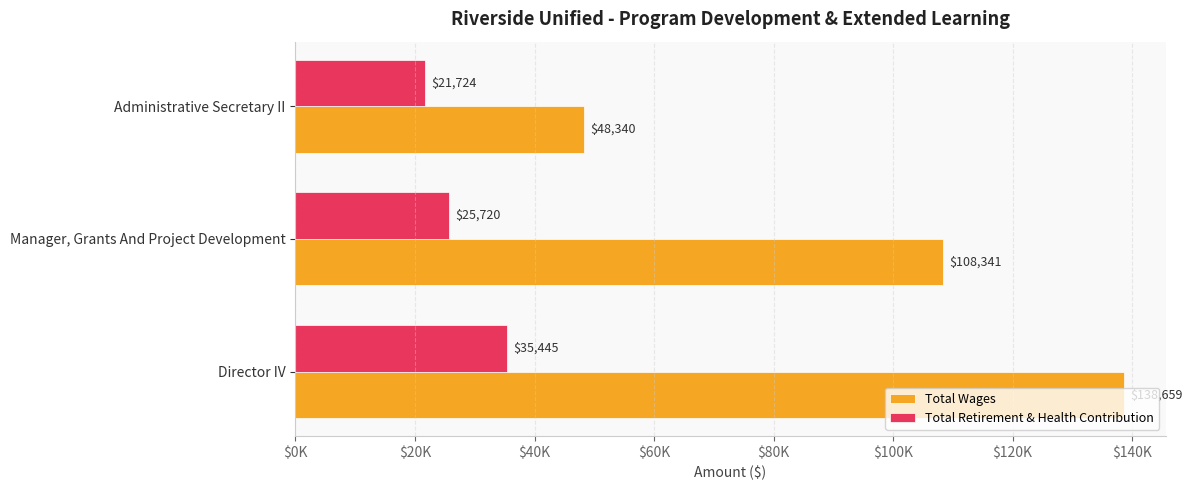

Reading right to left, transcribe all the data shown in this chart.

Total Wages: 48340	108341	138659
Total Retirement & Health Contribution: 21724	25720	35445